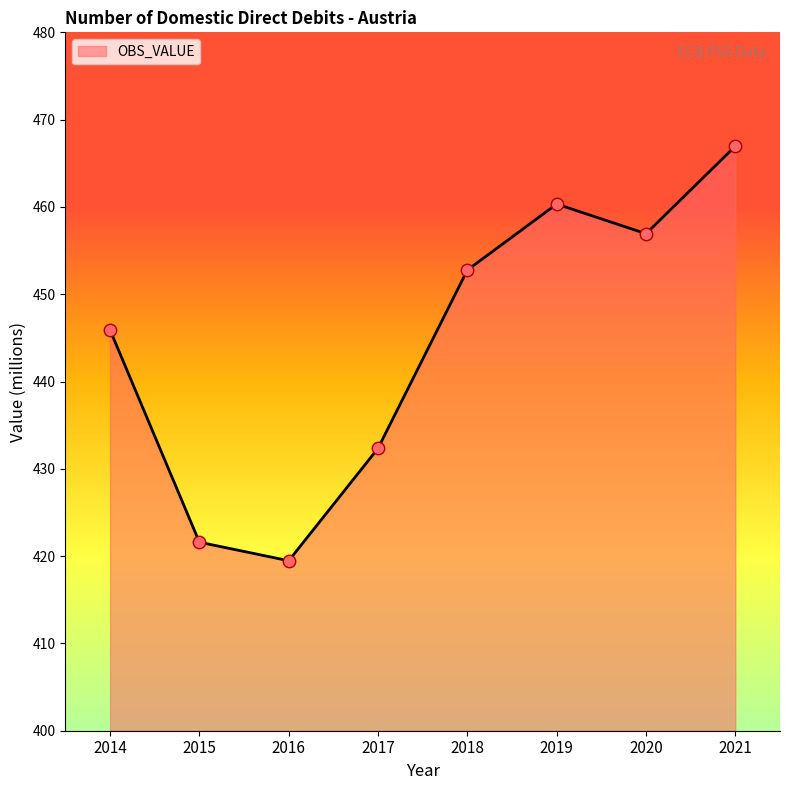

Between 2014 and 2021, which is larger?

2021